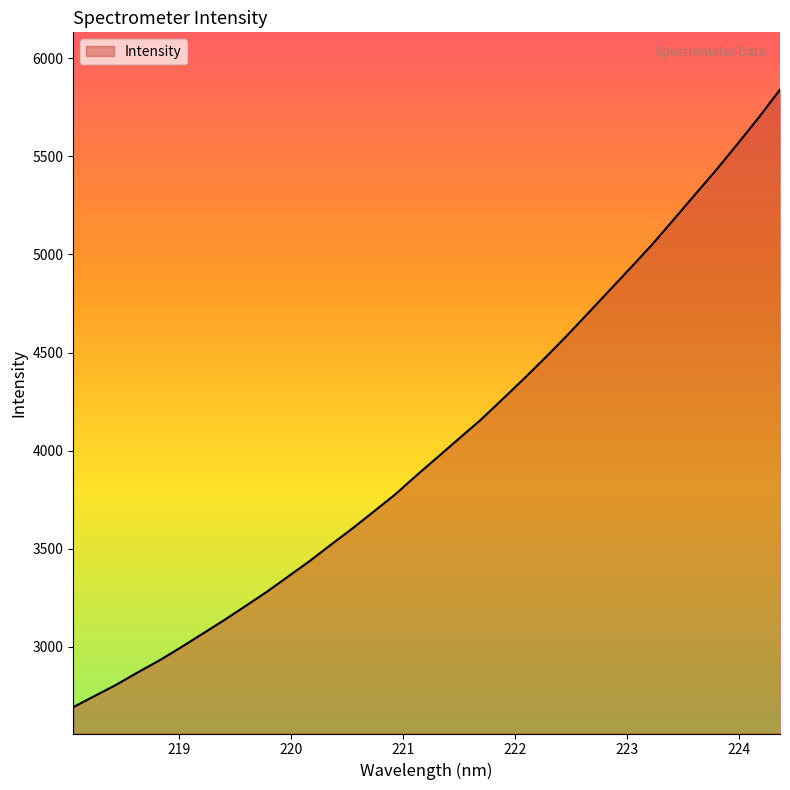

How many lines are shown in the chart?

1